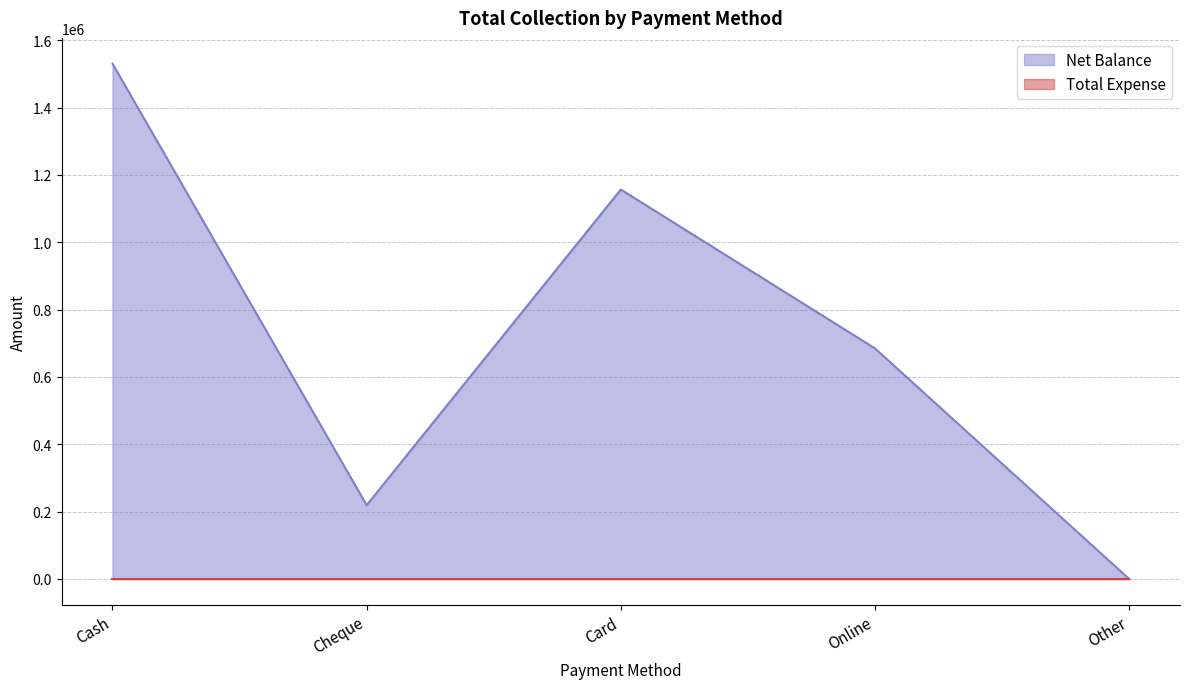

How many values exceed 684875?

2